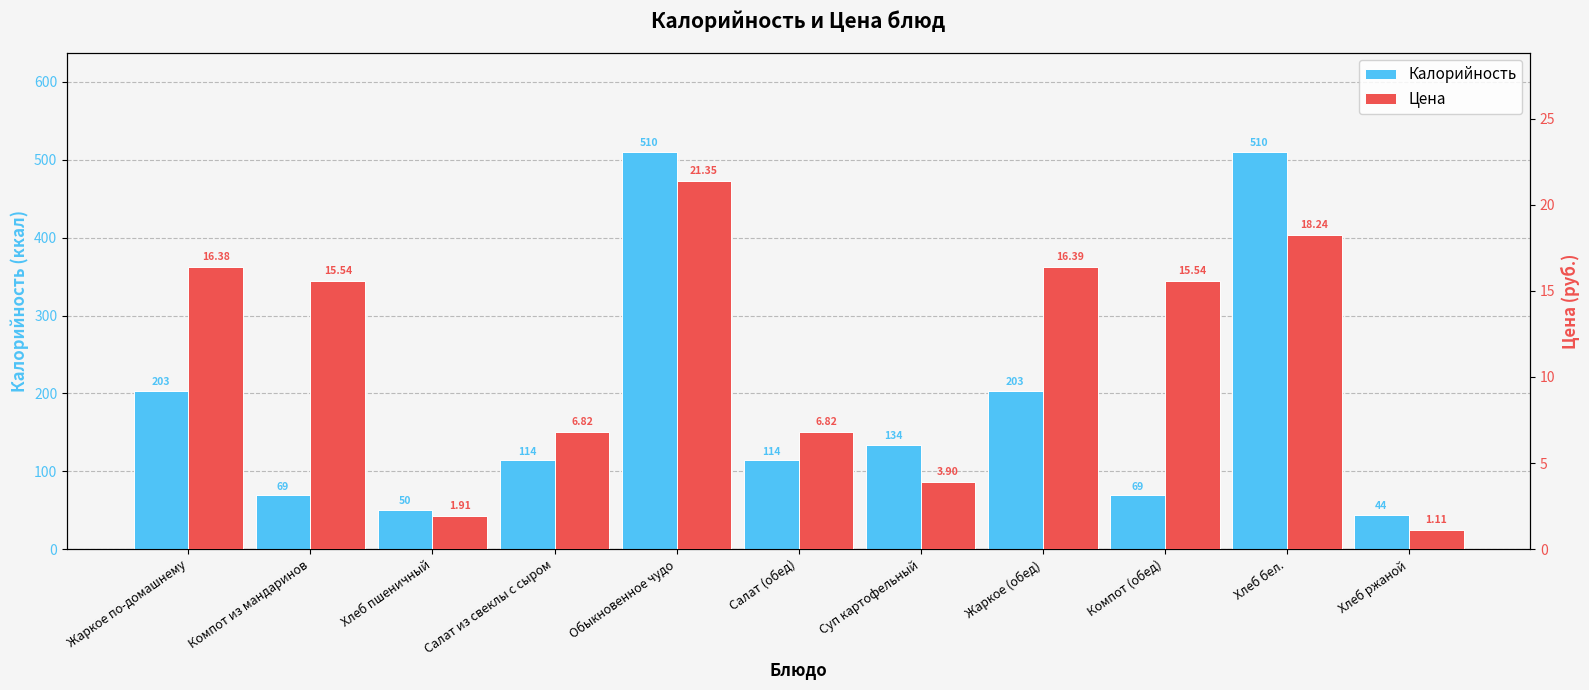

Reading left to right, what are all the values shown in this chart?

Калорийность: Жаркое по-домашнему=203.0	Компот из мандаринов=69.0	Хлеб пшеничный=50.0	Салат из свеклы с сыром=114.0	Обыкновенное чудо=510.0	Салат (обед)=114.0	Суп картофельный=134.0	Жаркое (обед)=203.0	Компот (обед)=69.0	Хлеб бел.=510.0	Хлеб ржаной=44.0
Цена: Жаркое по-домашнему=16.4	Компот из мандаринов=15.5	Хлеб пшеничный=1.9	Салат из свеклы с сыром=6.8	Обыкновенное чудо=21.4	Салат (обед)=6.8	Суп картофельный=3.9	Жаркое (обед)=16.4	Компот (обед)=15.5	Хлеб бел.=18.2	Хлеб ржаной=1.1